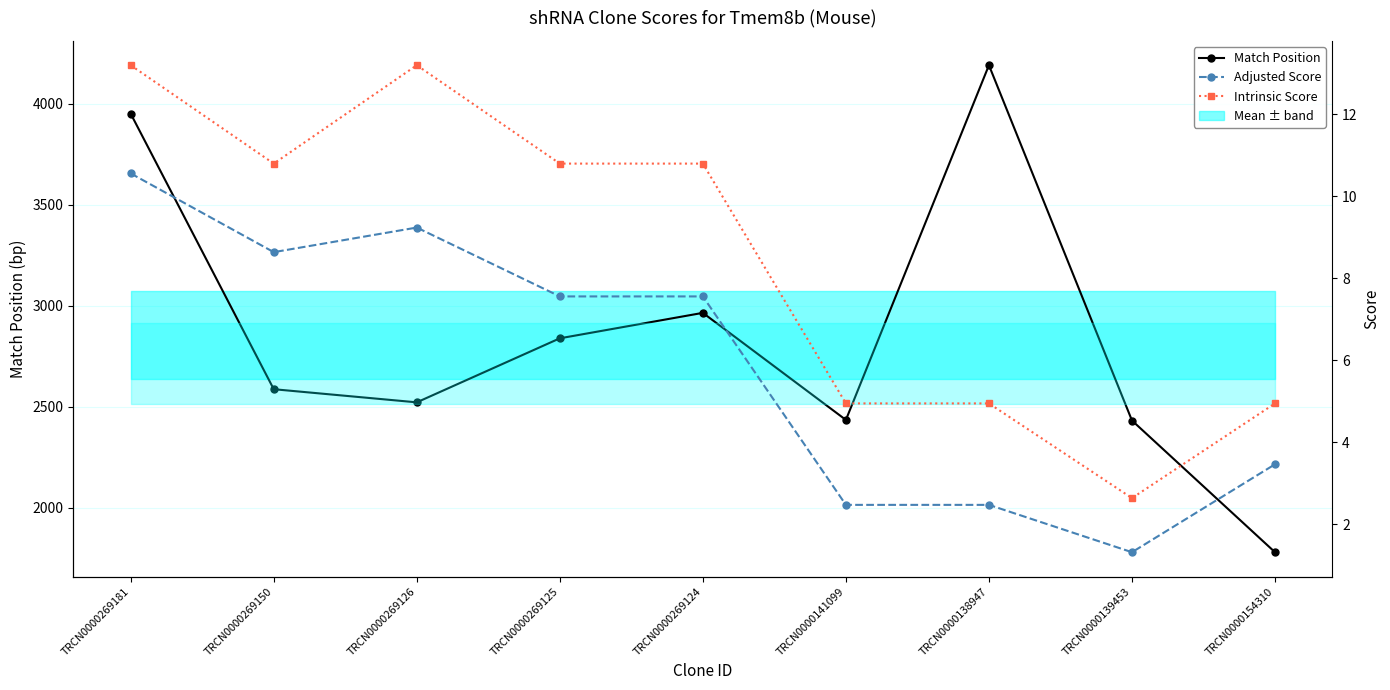

What is the total value across all series at TRCN0000269125?

2857.4